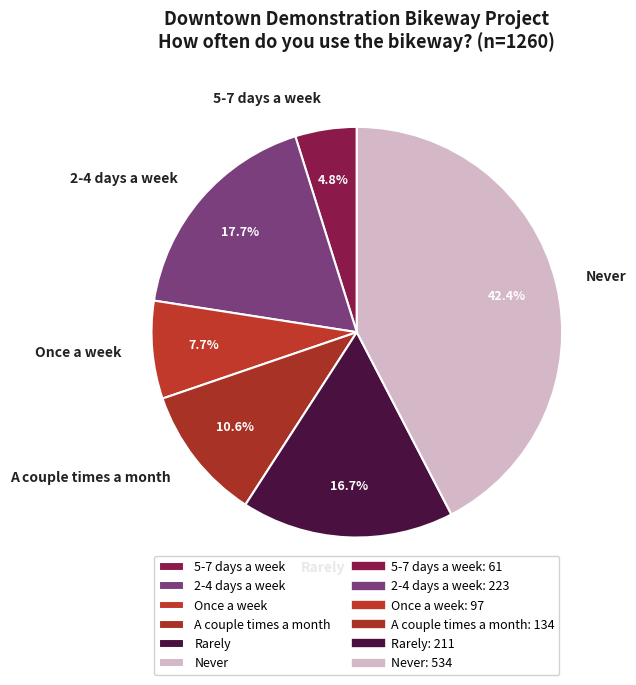

The Once a week slice represents 1% of the pie. True or false?

False